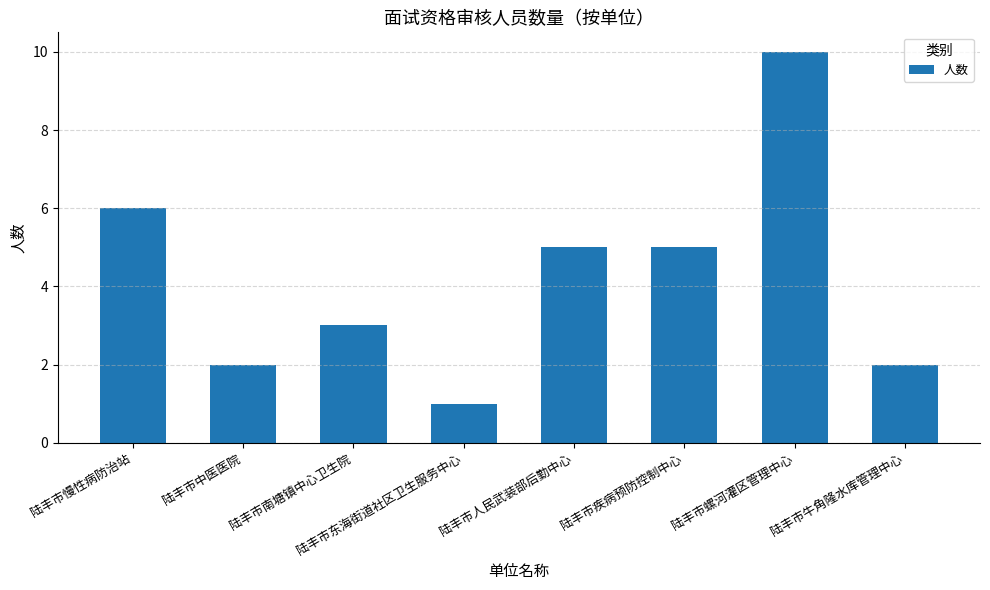

Reading left to right, what are all the values shown in this chart?

陆丰市慢性病防治站=6	陆丰市中医医院=2	陆丰市南塘镇中心卫生院=3	陆丰市东海街道社区卫生服务中心=1	陆丰市人民武装部后勤中心=5	陆丰市疾病预防控制中心=5	陆丰市螺河灌区管理中心=10	陆丰市牛角隆水库管理中心=2